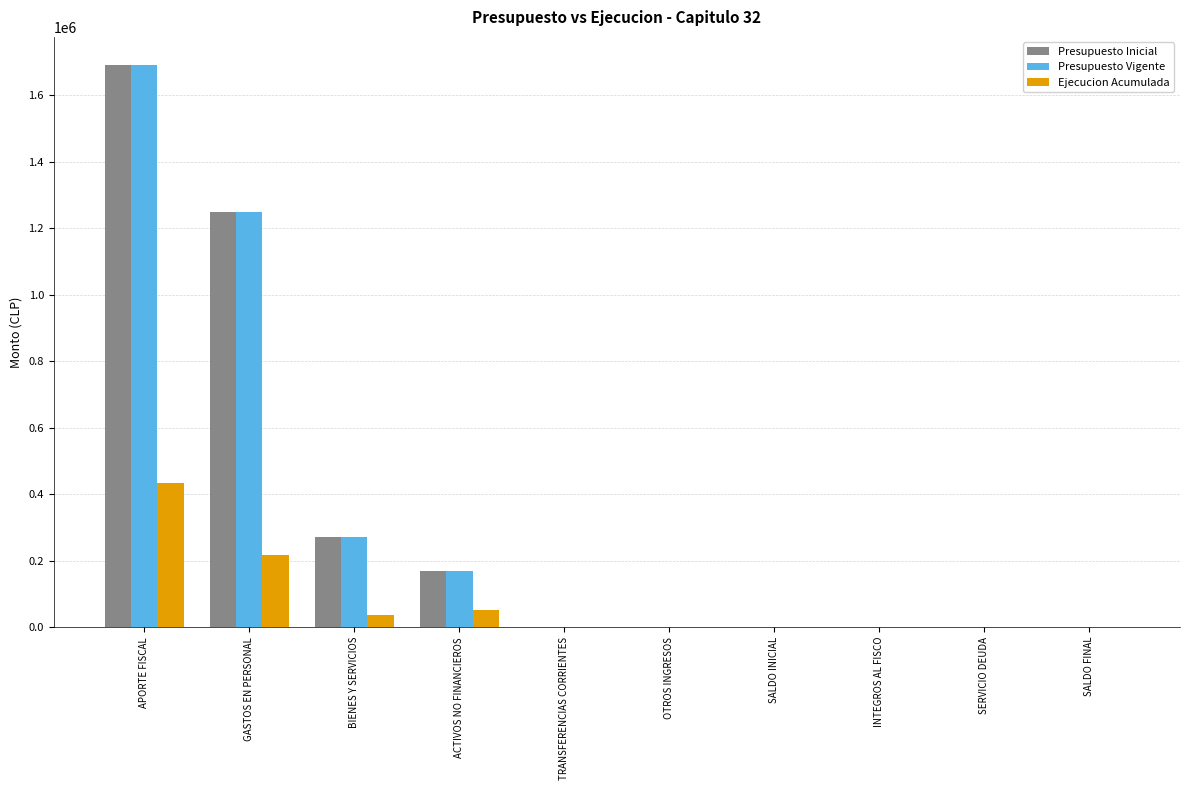

At which category is the sum across all series the highest?

APORTE FISCAL